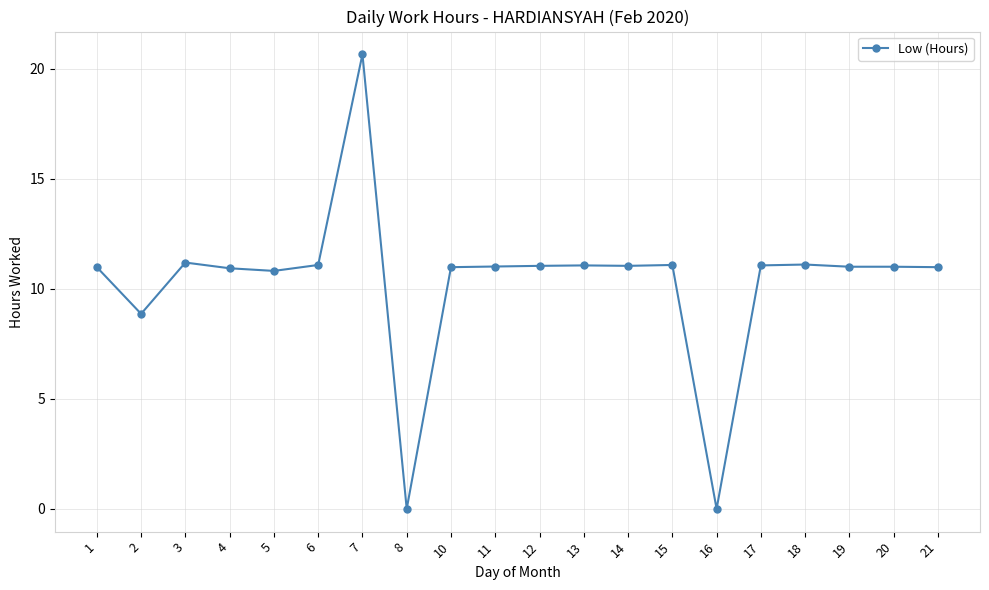

Is it true that the value at 4 is 14.8?

False